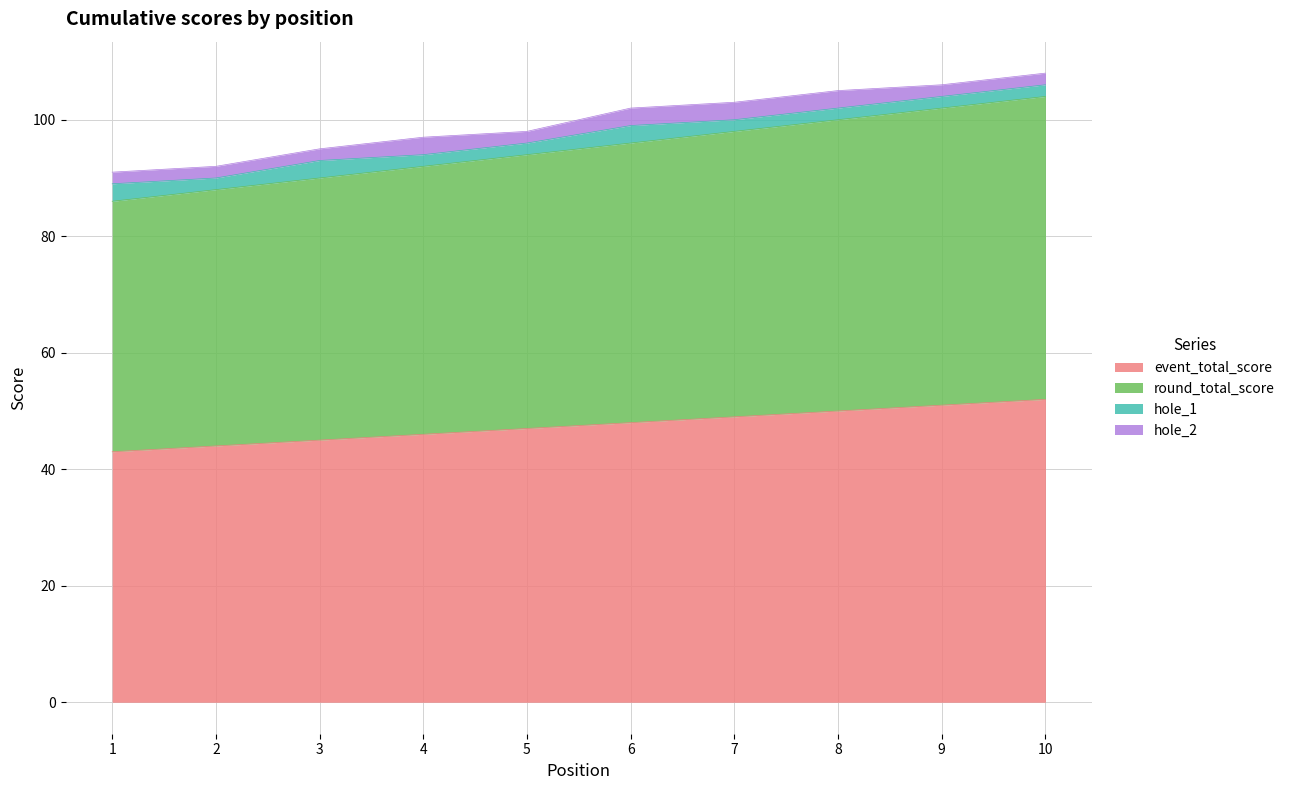

What is the value of the event_total_score point at the 5th from the left?

47